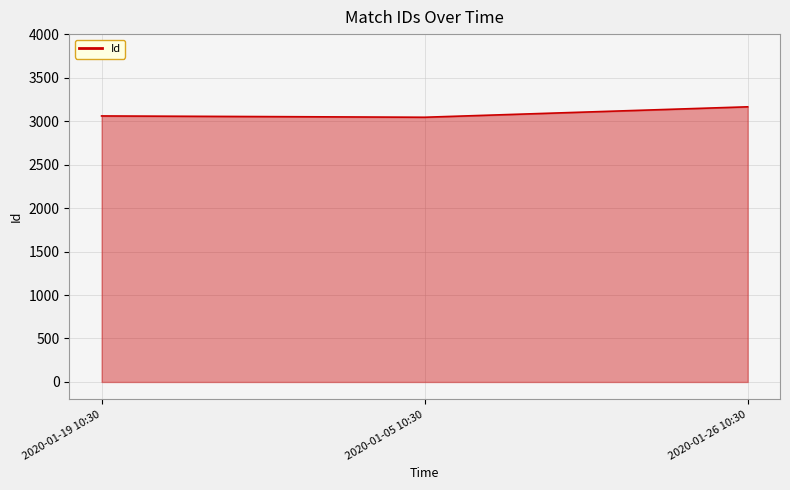

What is the maximum value shown in the chart?

3164